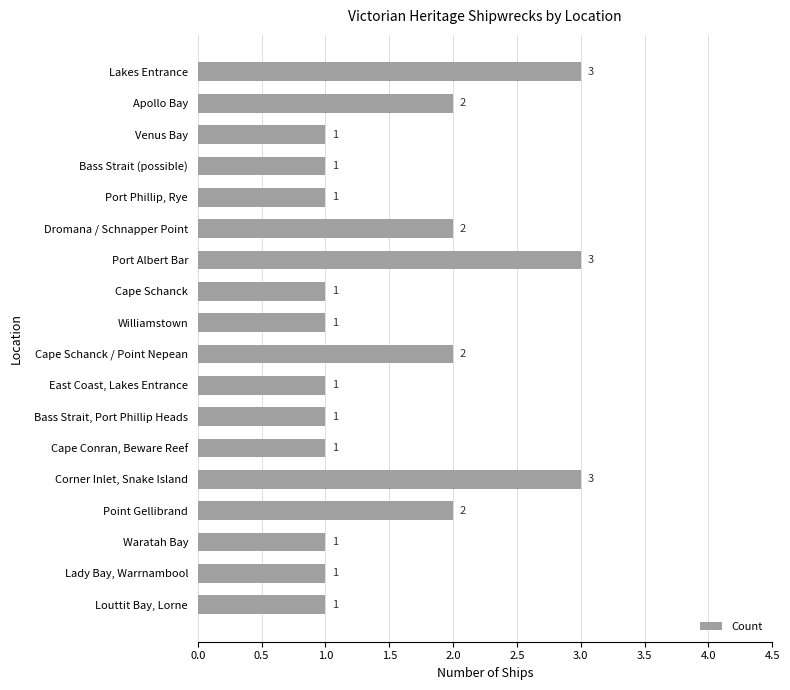

Reading top to bottom, transcribe all the data shown in this chart.

3	2	1	1	1	2	3	1	1	2	1	1	1	3	2	1	1	1